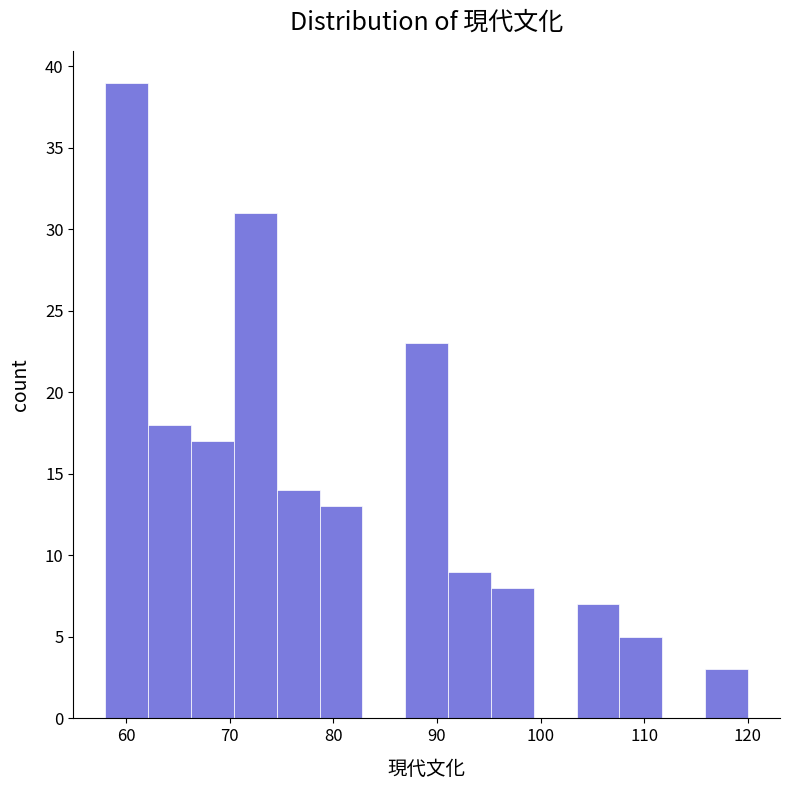

Reading left to right, list every bar in this chart as the range it spans on the x-axis followed by its height. Neither the bar edges nor the heights are printed on the chart, so give them approximately, as read against the axes.

58 to 62: 39
62 to 66: 18
66 to 70: 17
70 to 75: 31
75 to 79: 14
79 to 83: 13
83 to 87: 0
87 to 91: 23
91 to 95: 9
95 to 99: 8
99 to 103: 0
103 to 108: 7
108 to 112: 5
112 to 116: 0
116 to 120: 3